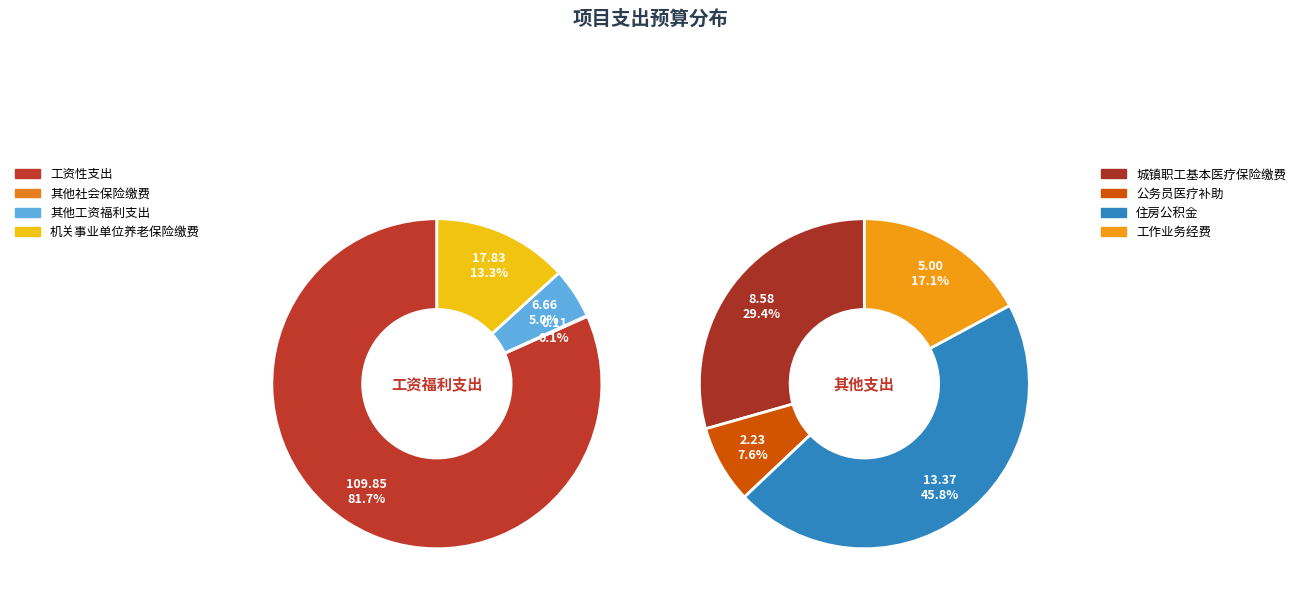

Rank the categories by value from lowest to highest.

其他社会保险缴费, 公务员医疗补助, 工作业务经费, 其他工资福利支出, 城镇职工基本医疗保险缴费, 住房公积金, 机关事业单位养老保险缴费, 工资性支出